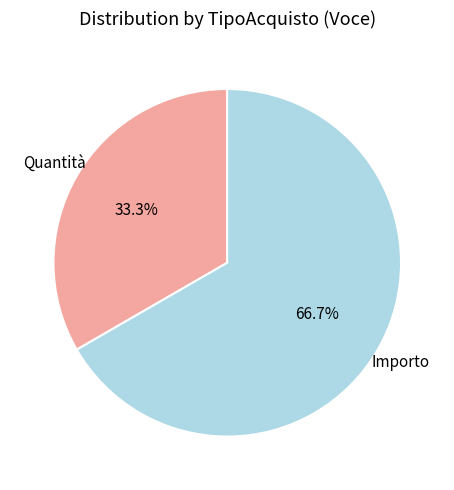

Count the number of slices in the pie.

2